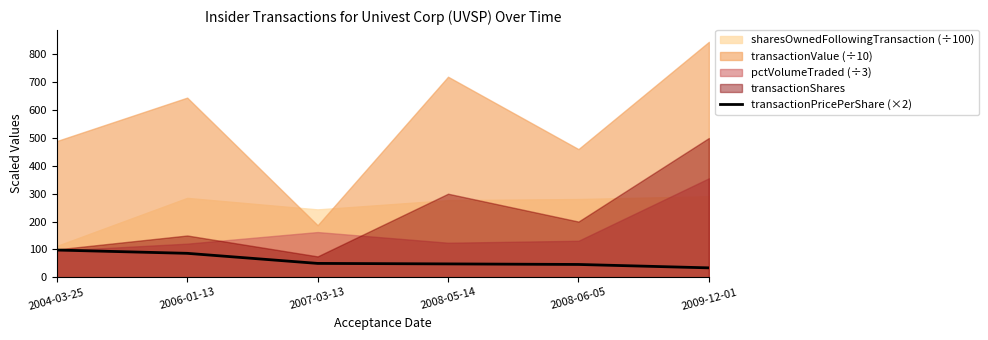

True or false: the data has more than 1 interior local peaks.

False